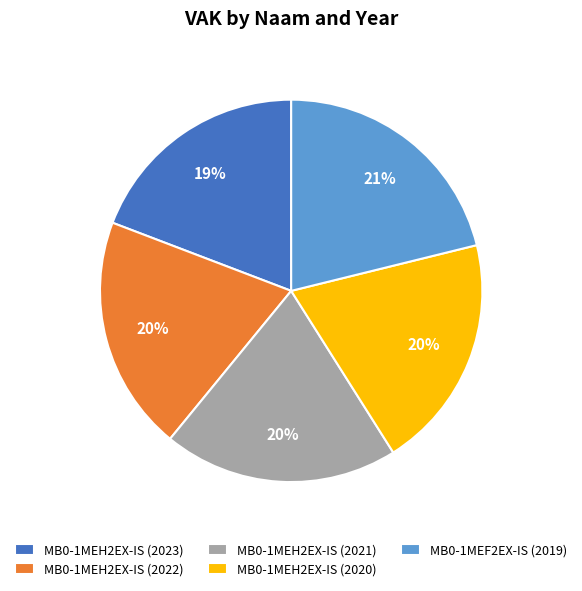

To the nearest percent, what is the average slice percentage?

20%